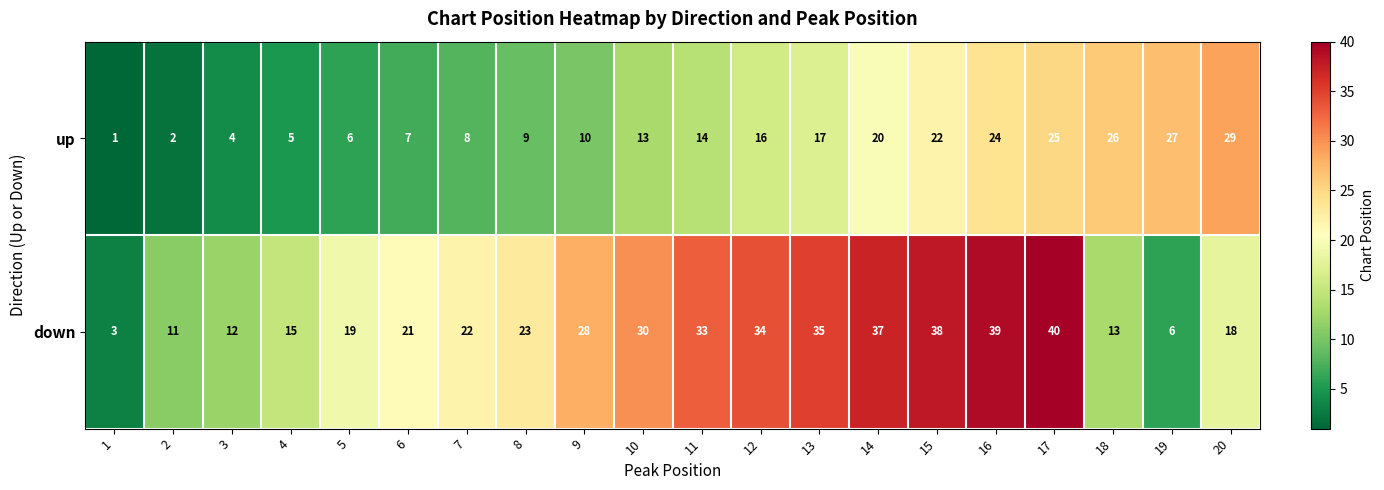

Which series changed the most between 2 and 11?

down